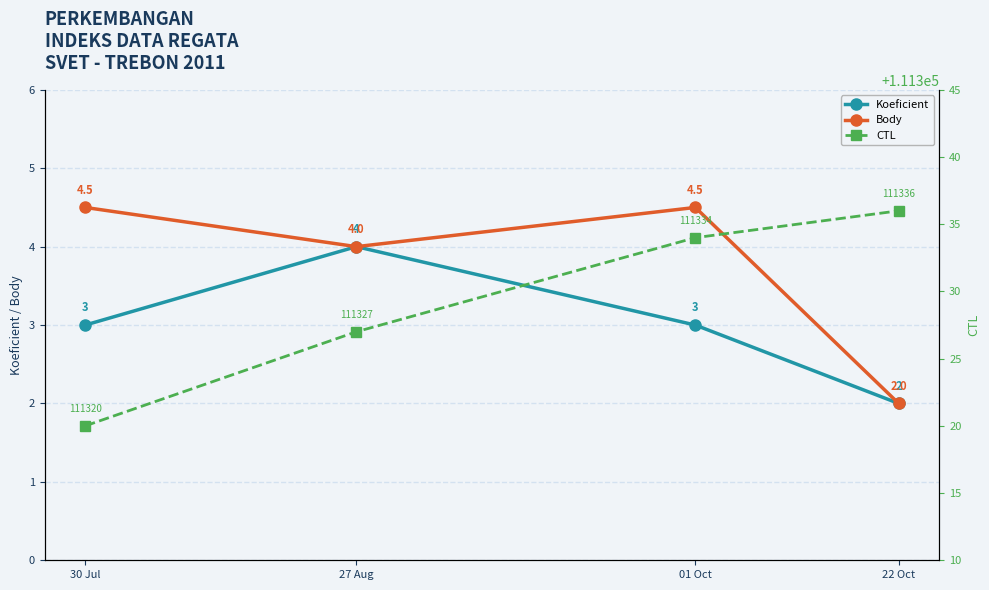

Which category has the highest value in the Koeficient series?

27 Aug